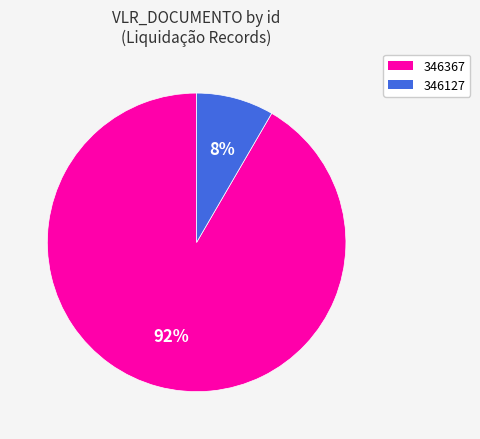

Combined, do 346367 and 346127 account for over 50%?

Yes